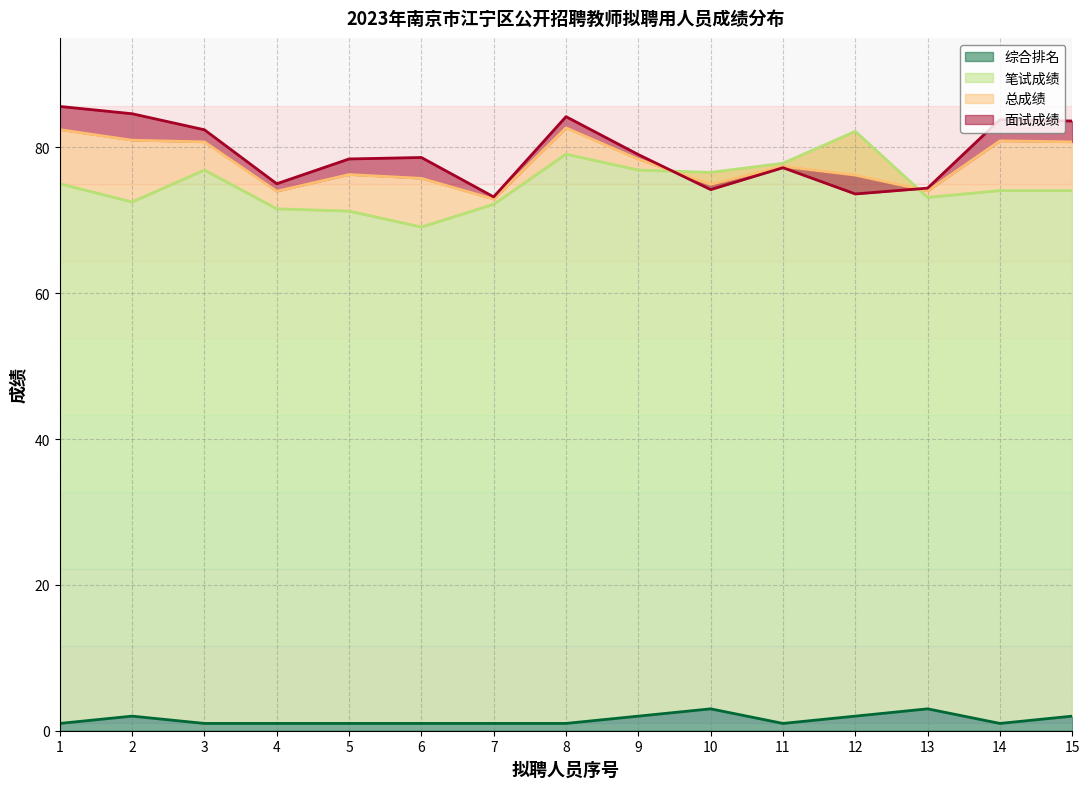

What are all the series names shown in the legend?

笔试成绩, 面试成绩, 总成绩, 综合排名